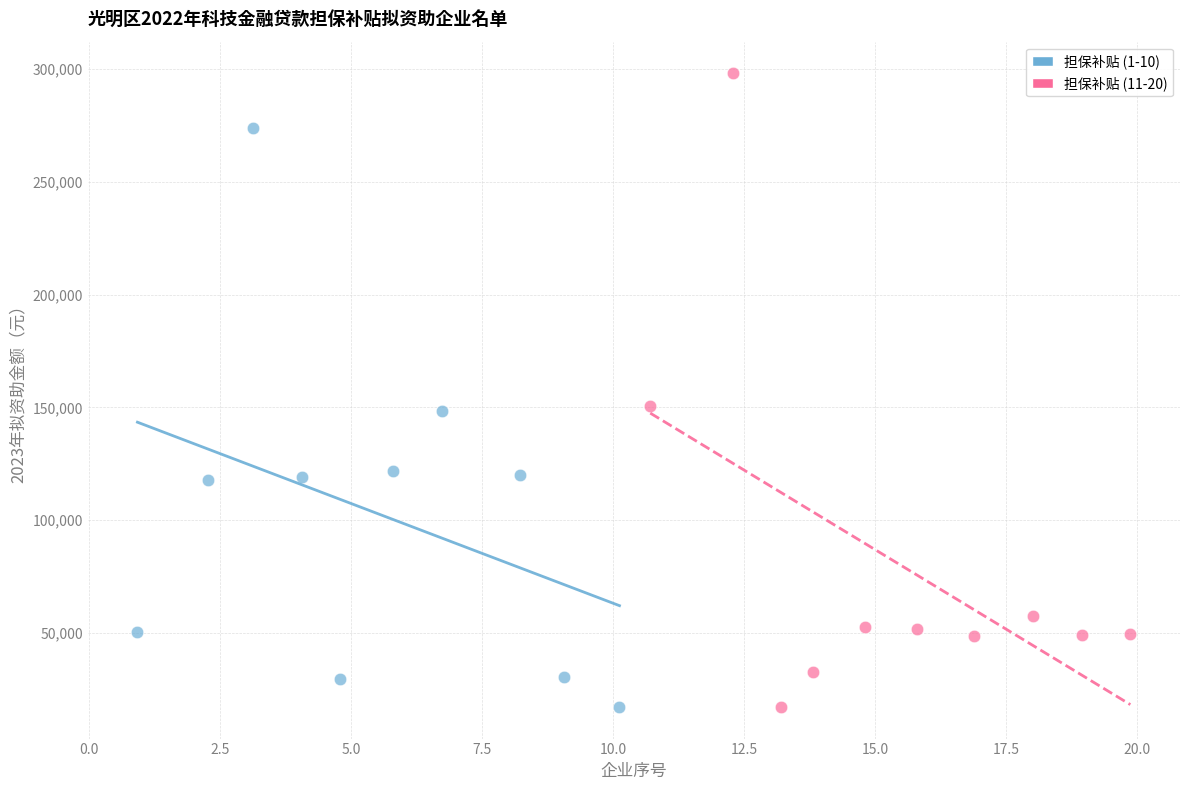

What are all the series names shown in the legend?

担保补贴 (1-10), 担保补贴 (11-20)